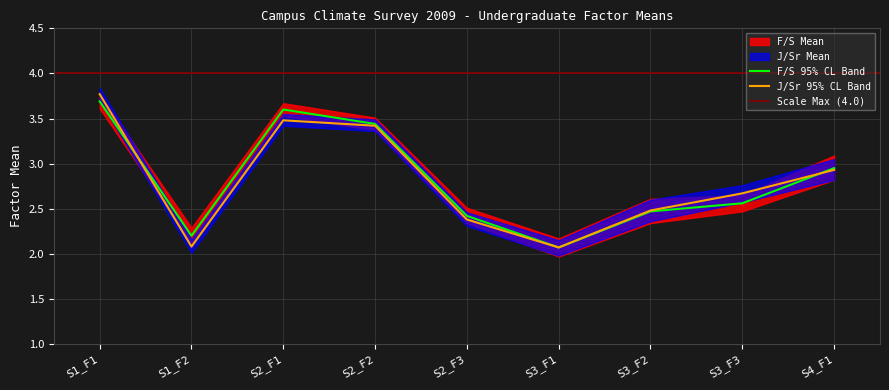

True or false: J/Sr 95% CL Band has a value of 1.0 at S1_F2.

False